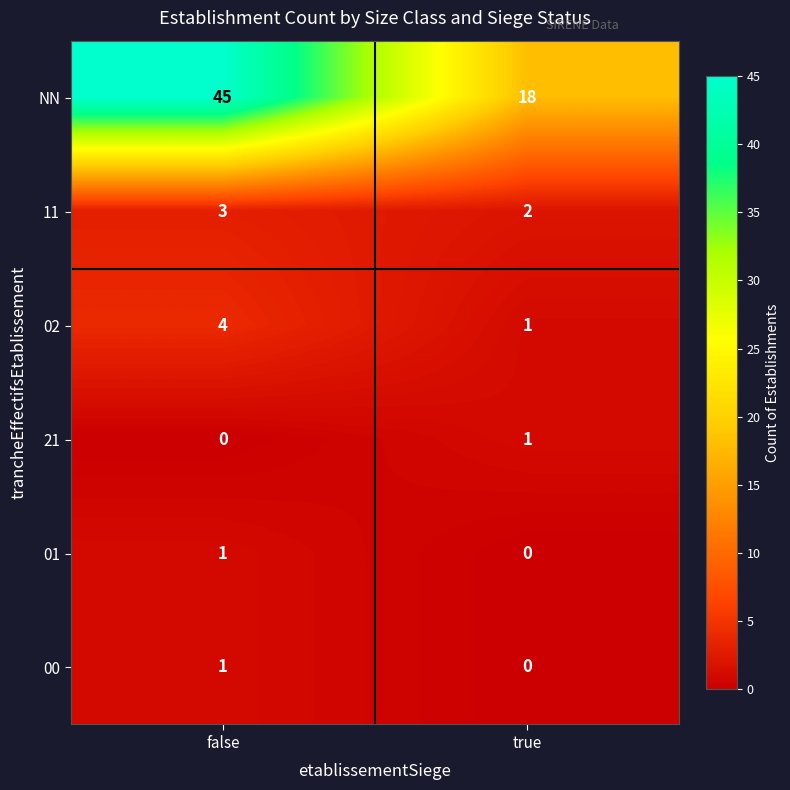

Between false and true, which series saw the biggest shift?

NN